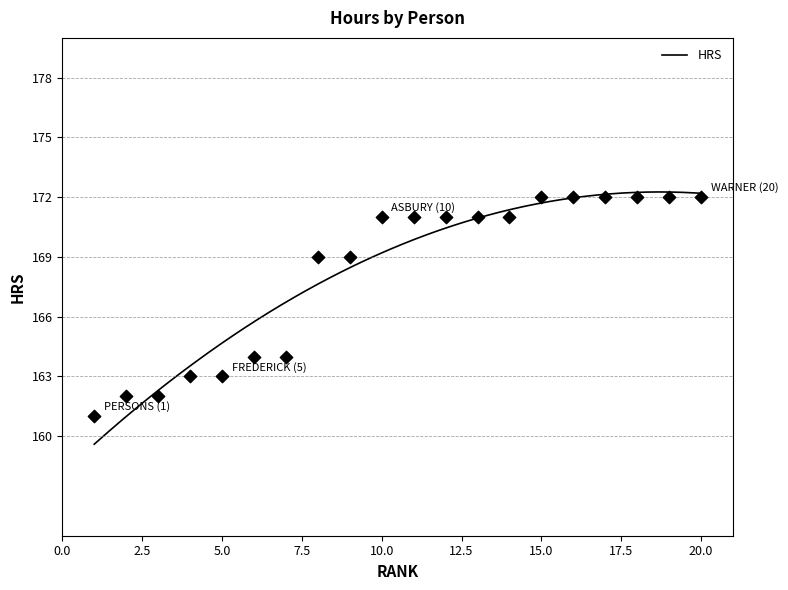

What is the lowest value of the HRS series?

159.6